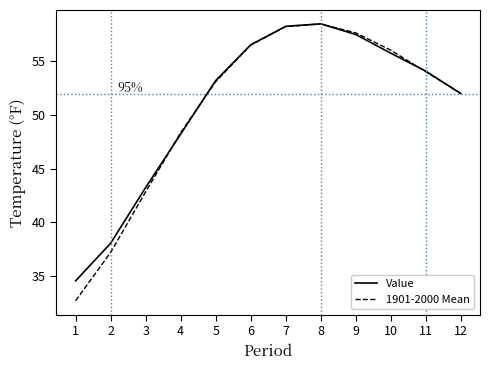

At which category is the sum across all series the highest?

8